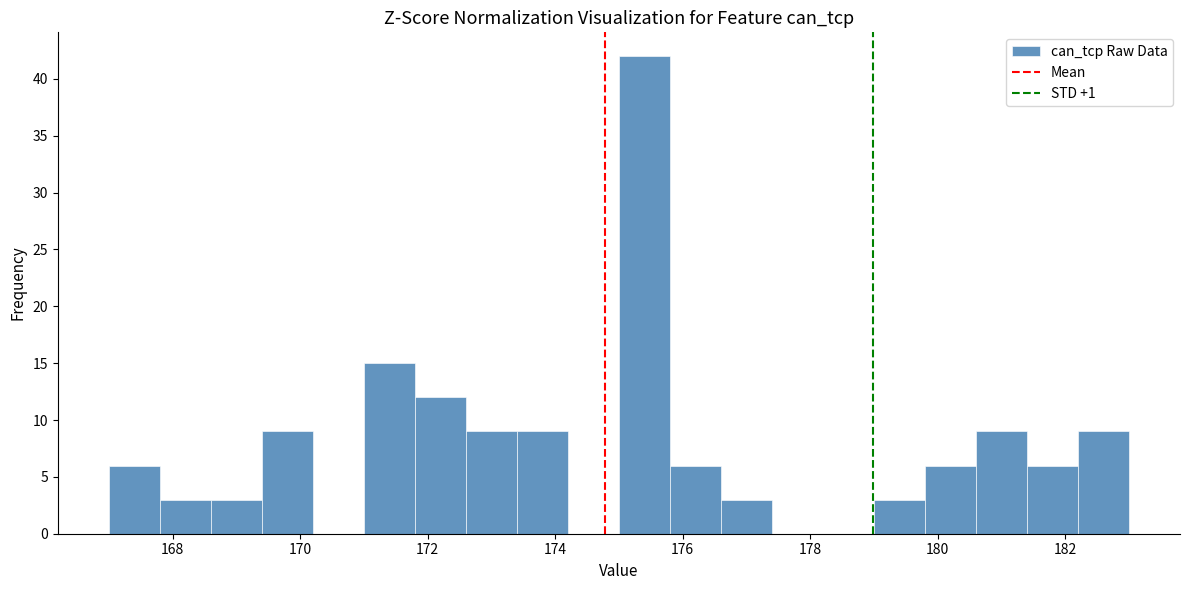

Over which range of the x-axis is the bar tallest?

175.0 to 175.8